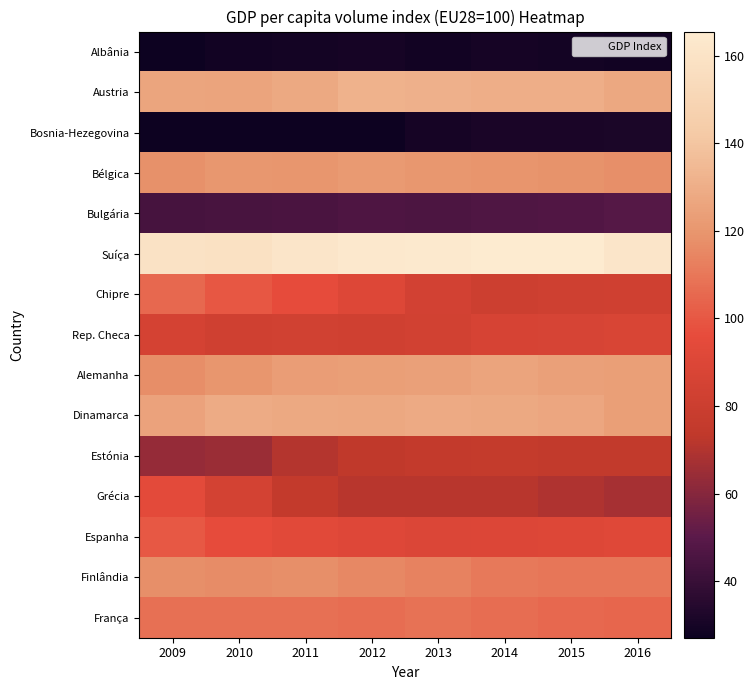

How many distinct data groups are displayed?

15